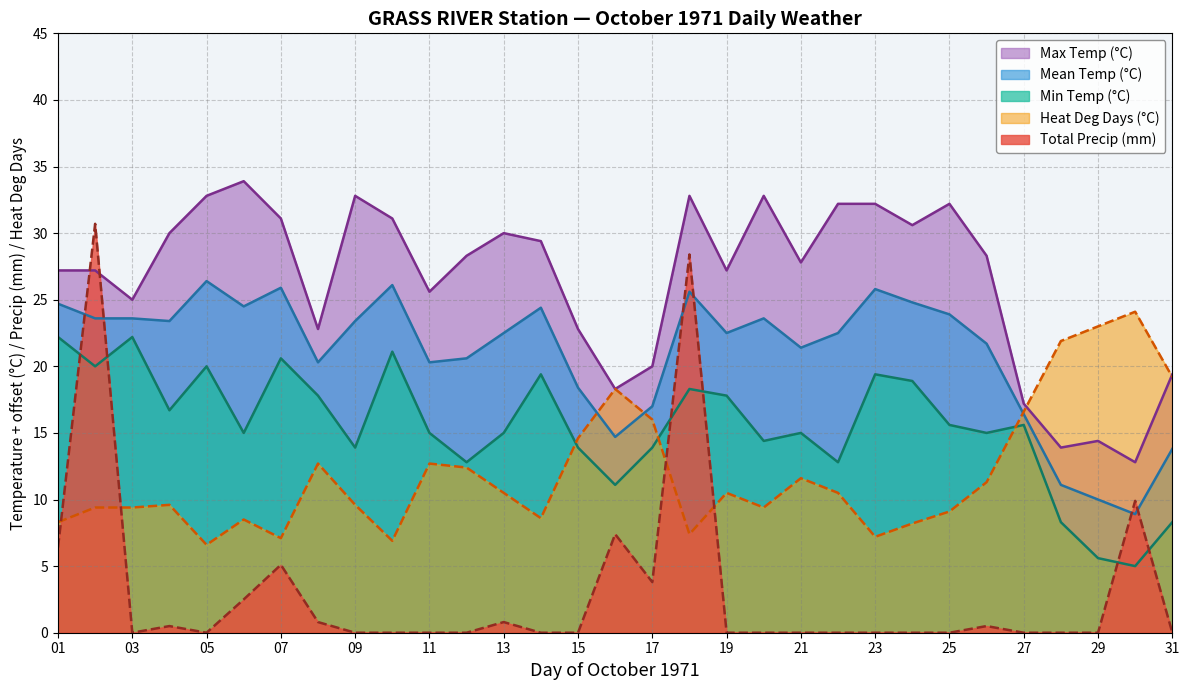

At which label does Total Precip (mm) reach its peak?

02